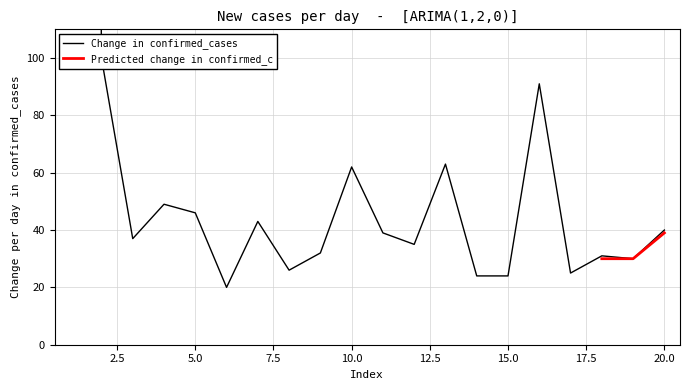

What is the difference between the values at 19 and 11?

9